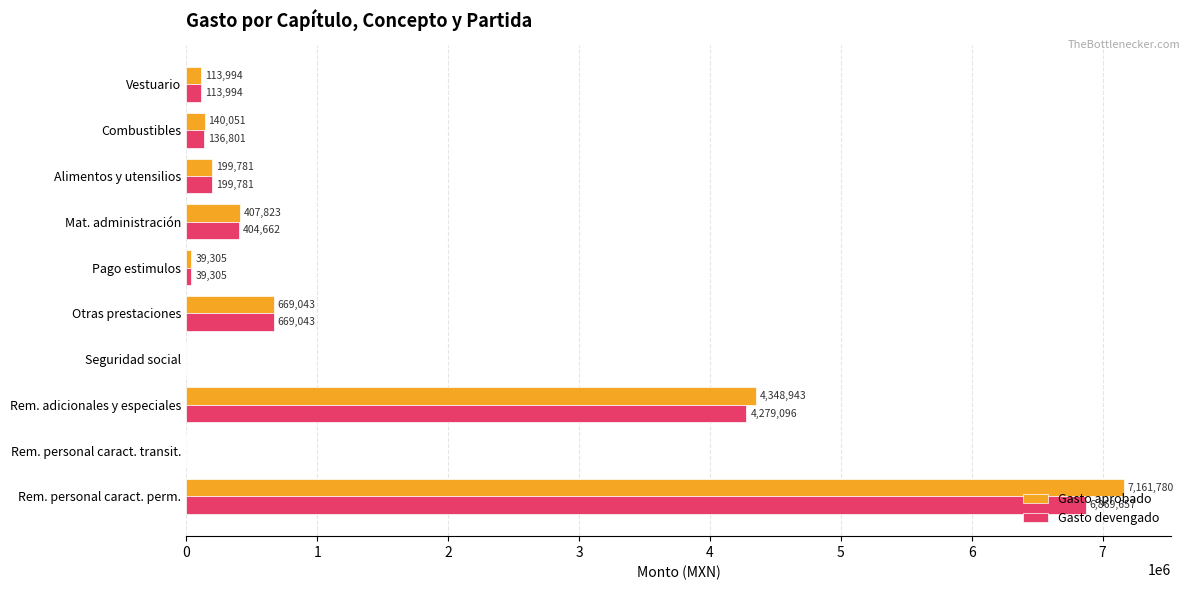

At which category is the sum across all series the highest?

Rem. personal caract. perm.